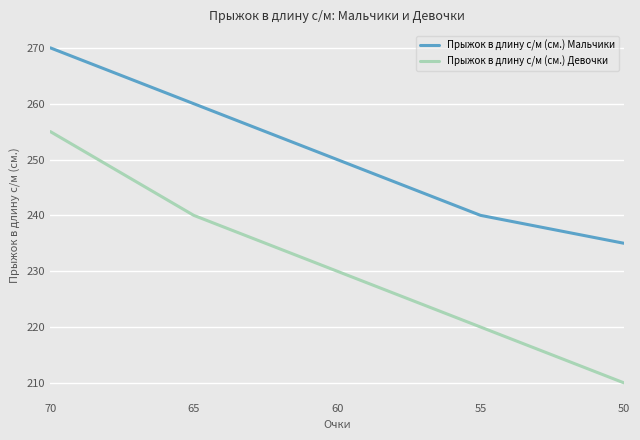

How many distinct data groups are displayed?

2